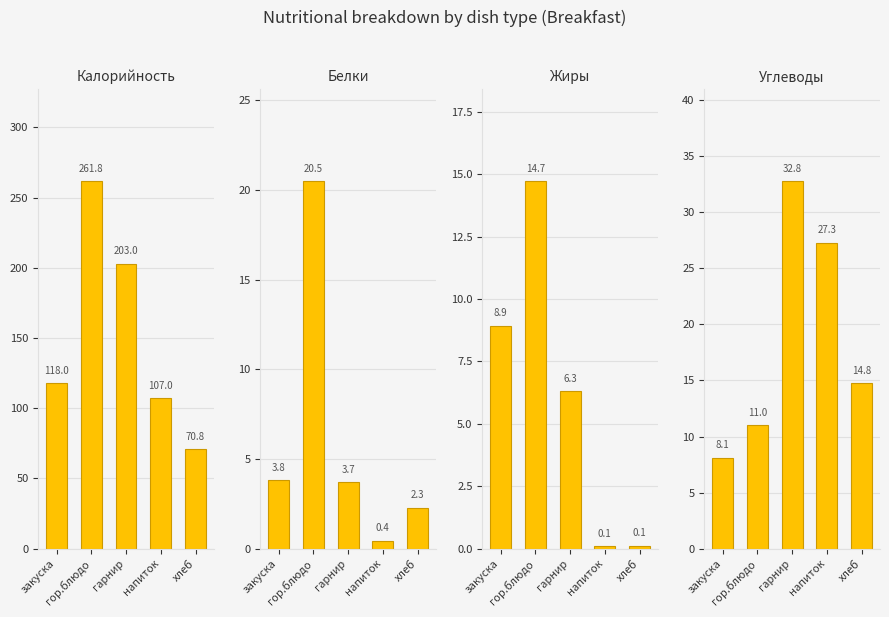

Rank the series at напиток from lowest to highest value.

Жиры, Белки, Углеводы, Калорийность